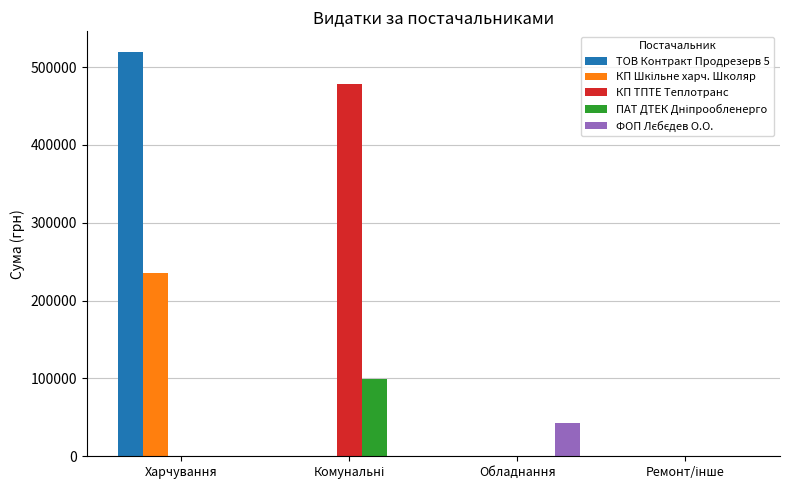

True or false: КП ТПТЕ Теплотранс has a value of 155121.3 at Обладнання.

False